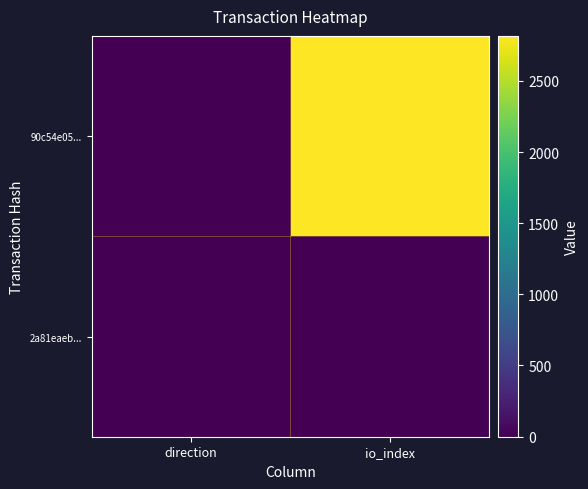

Which series changed the most between direction and io_index?

90c54e05...